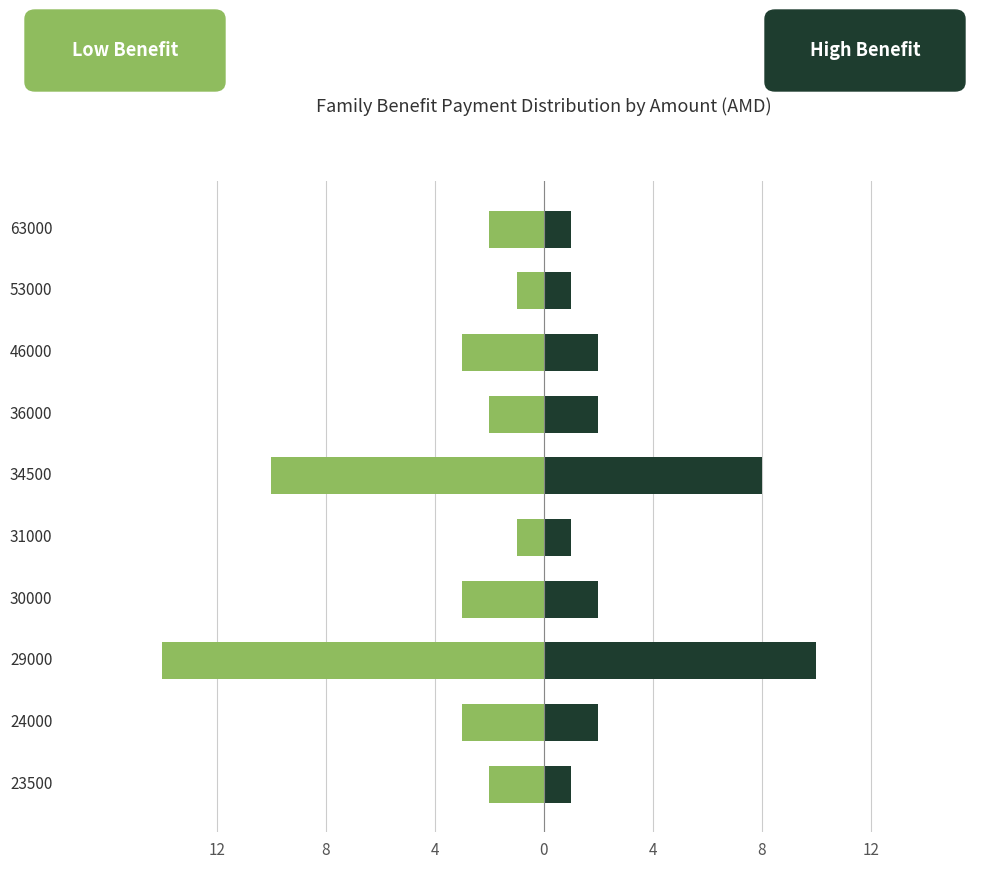

At how many categories does at least one series exceed 7?

2